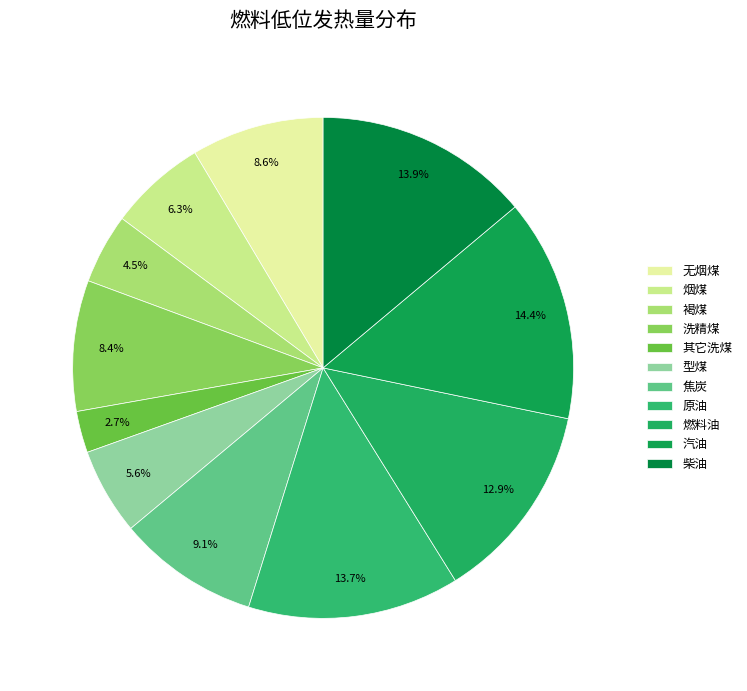

How many segments does this pie chart have?

11